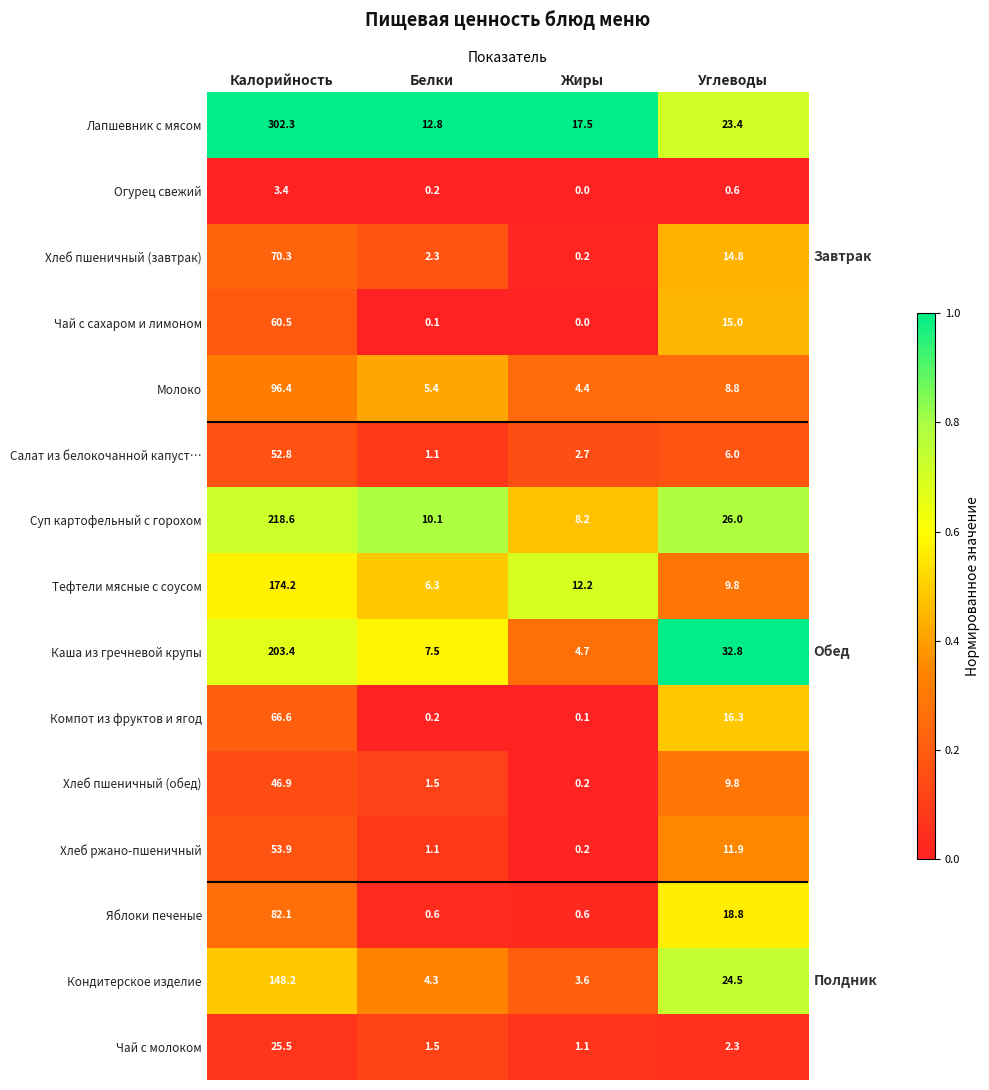

At which category is the sum across all series the highest?

Калорийность